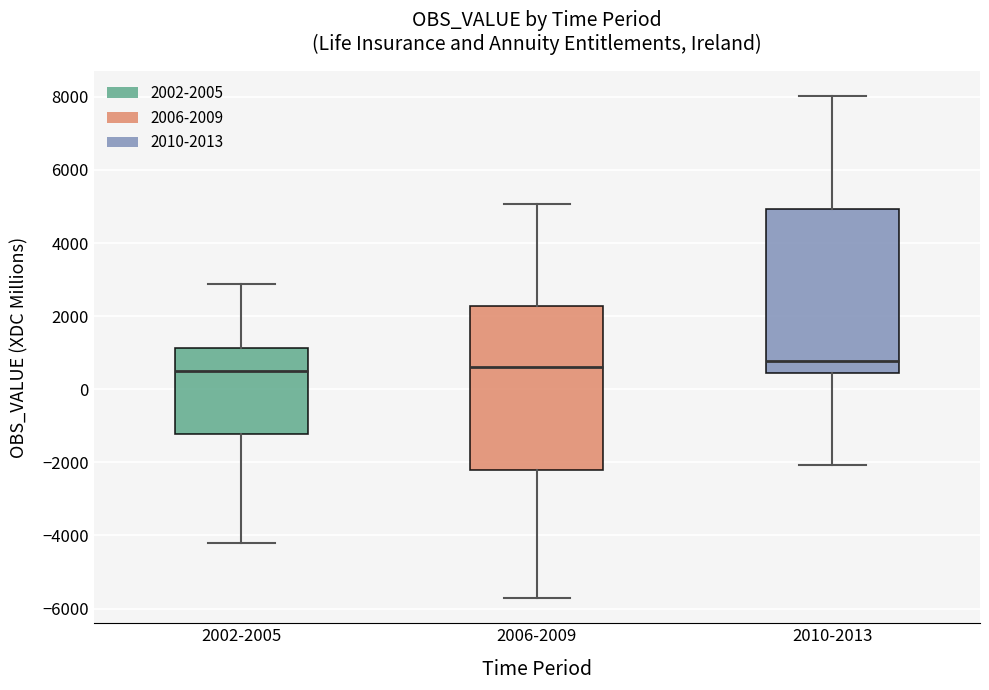

Where is the lower edge of the box for 2002-2005 on the y-axis? The values are not printed on the chart, so give them approximately, as read against the axis.

-1200